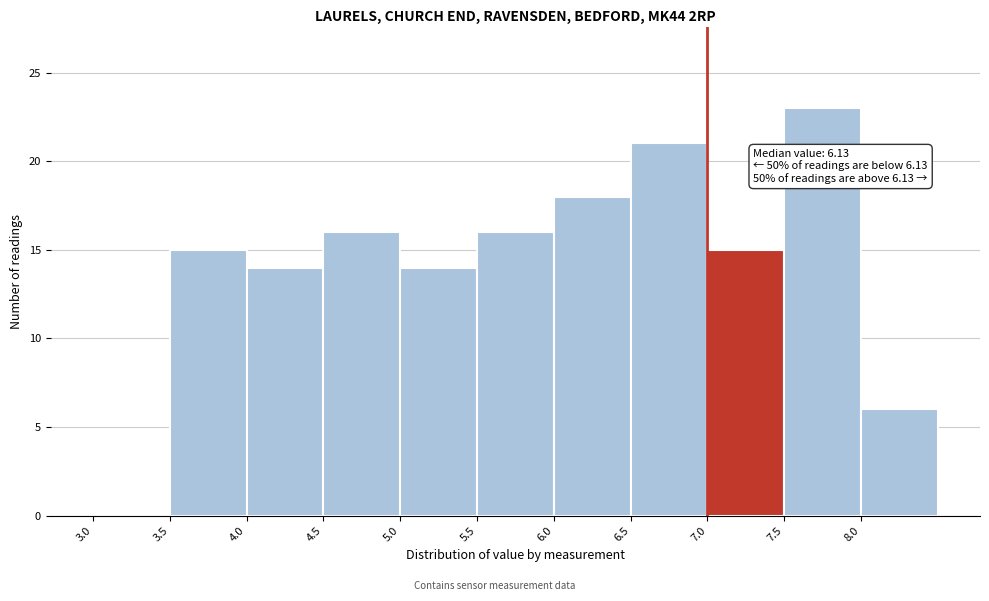

Which range on the x-axis has the tallest bar?

7.5 to 8.0